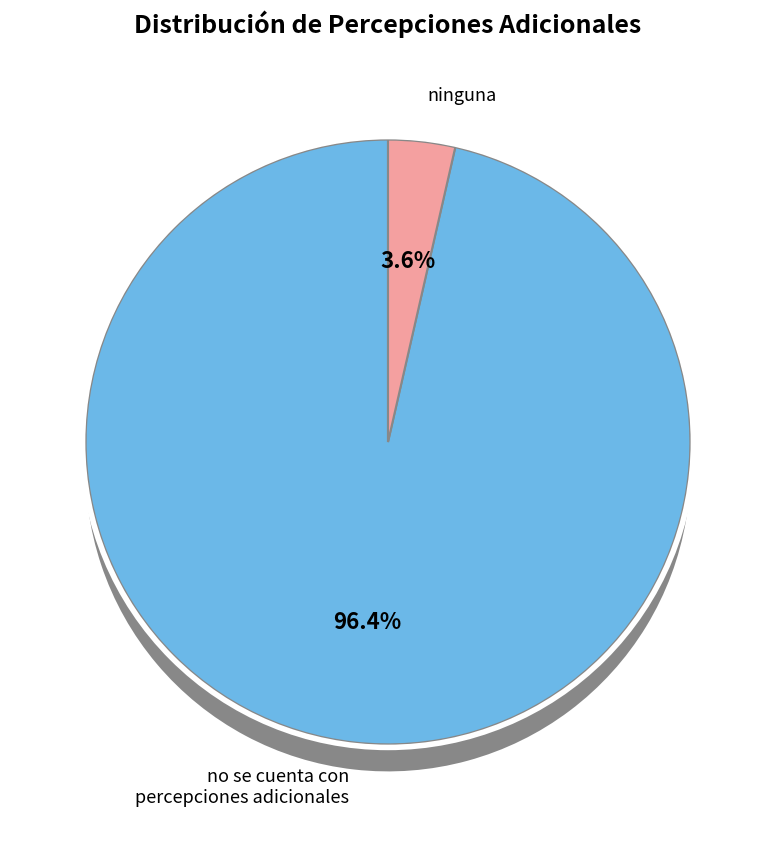

Which slice is the smallest?

ninguna